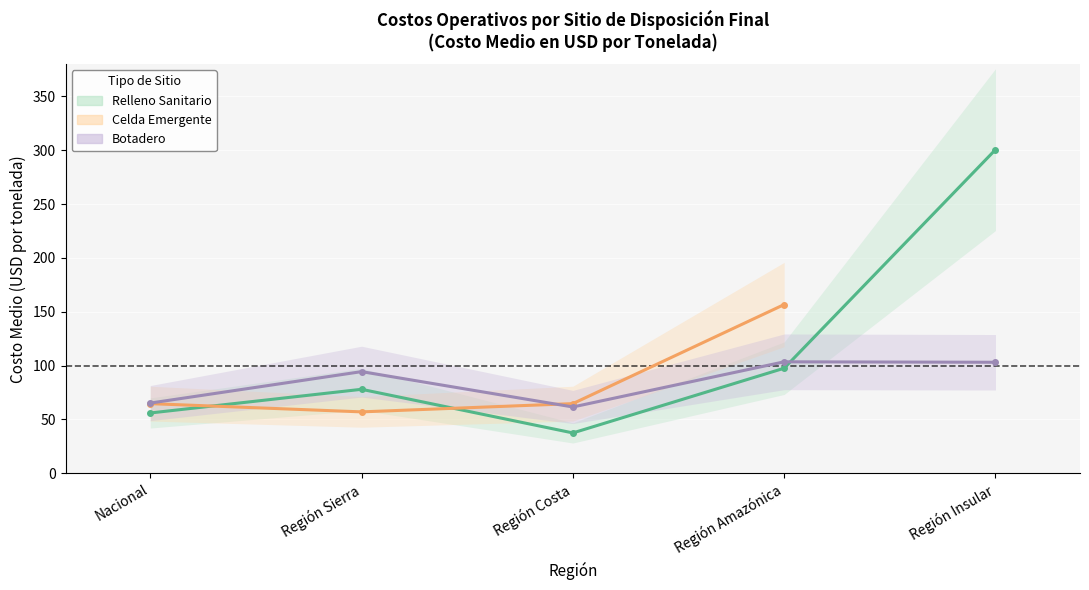

What is the difference between the highest and lowest values at Nacional?

9.2